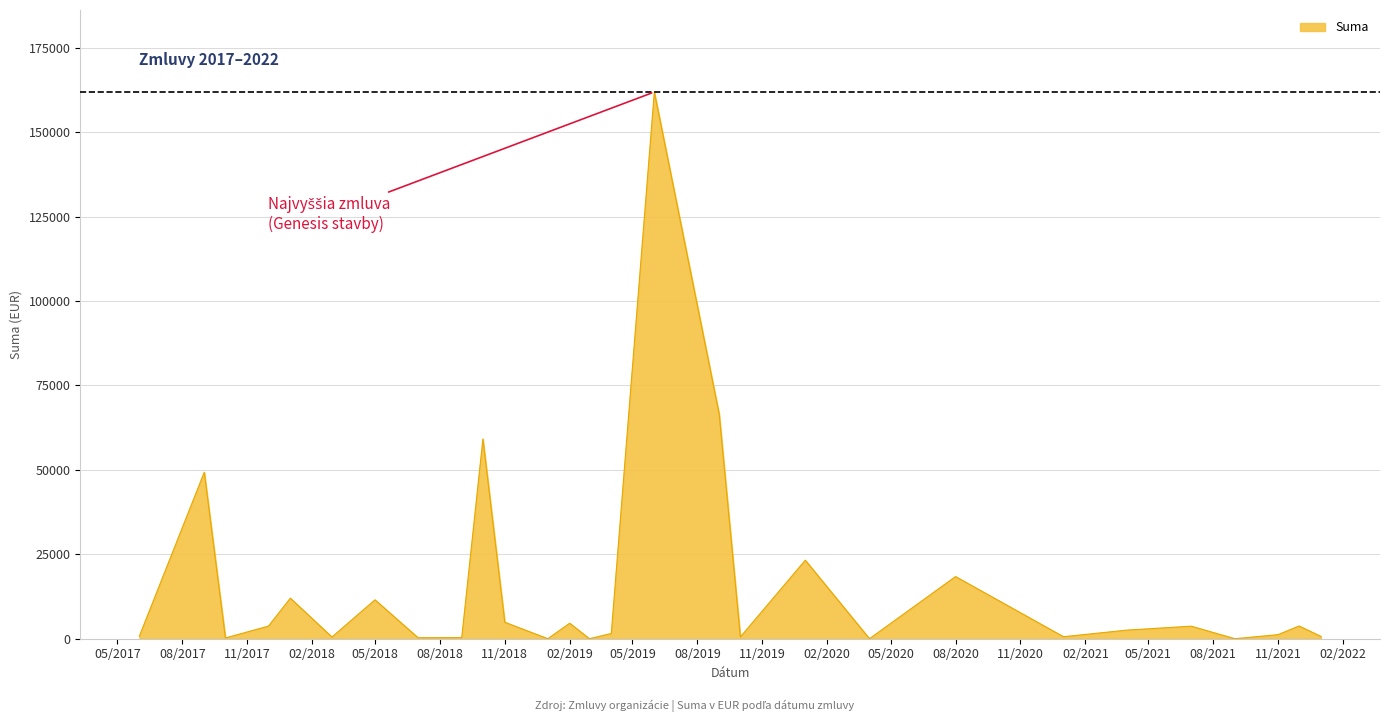

What is the greatest value displayed?

161857.9